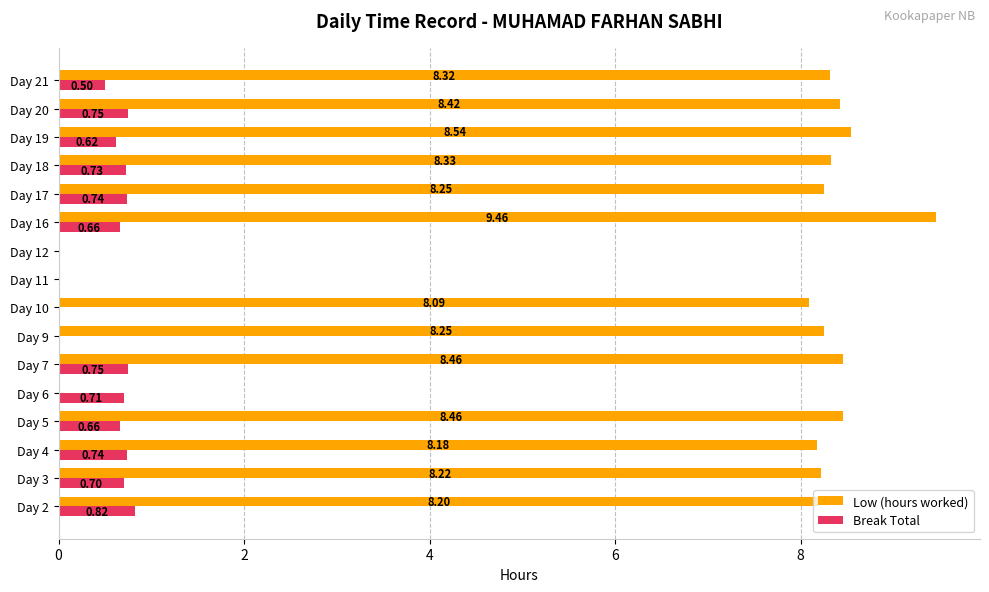

Is the value of Break Total at Day 6 greater than the value of Low (hours worked) at Day 3?

No